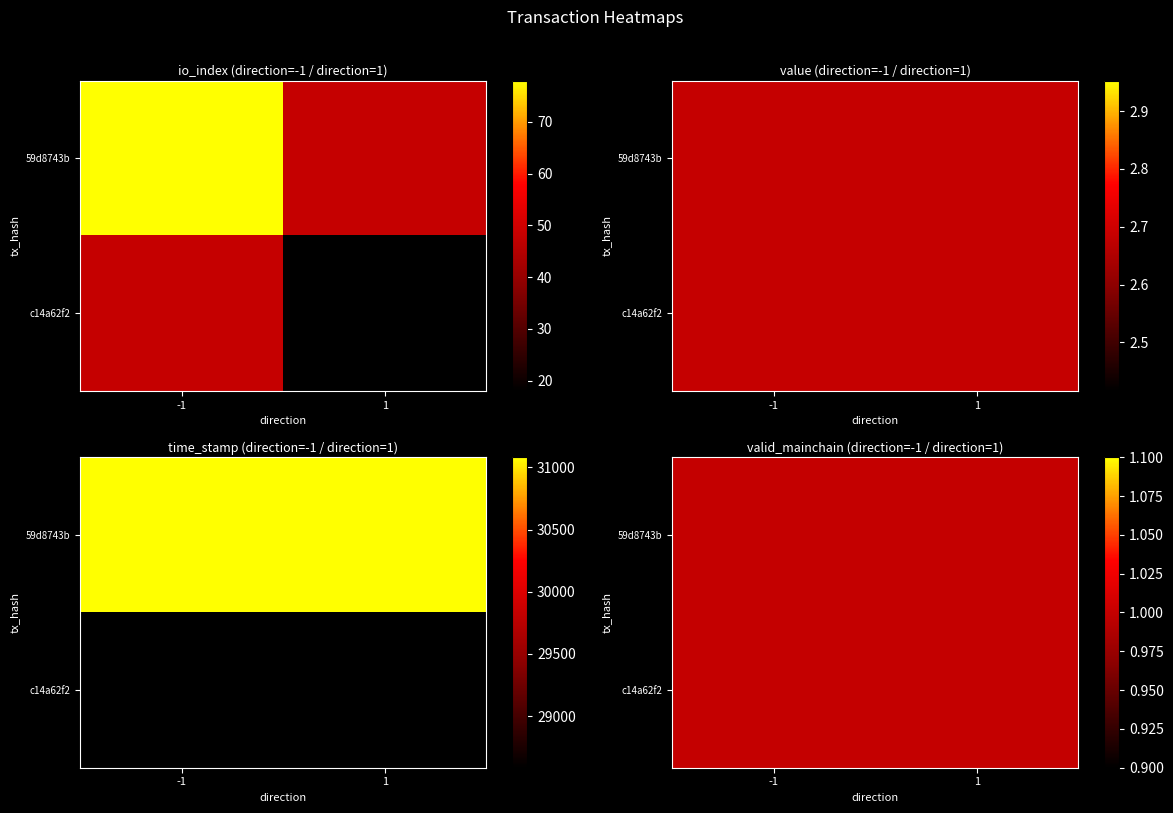

Reading right to left, transcribe all the data shown in this chart.

59d8743b: time_stamp=1620231081.0	value=2.7	io_index=78.0	direction=-1.0
c14a62f2: time_stamp=1620228586.0	value=2.7	io_index=18.0	direction=1.0